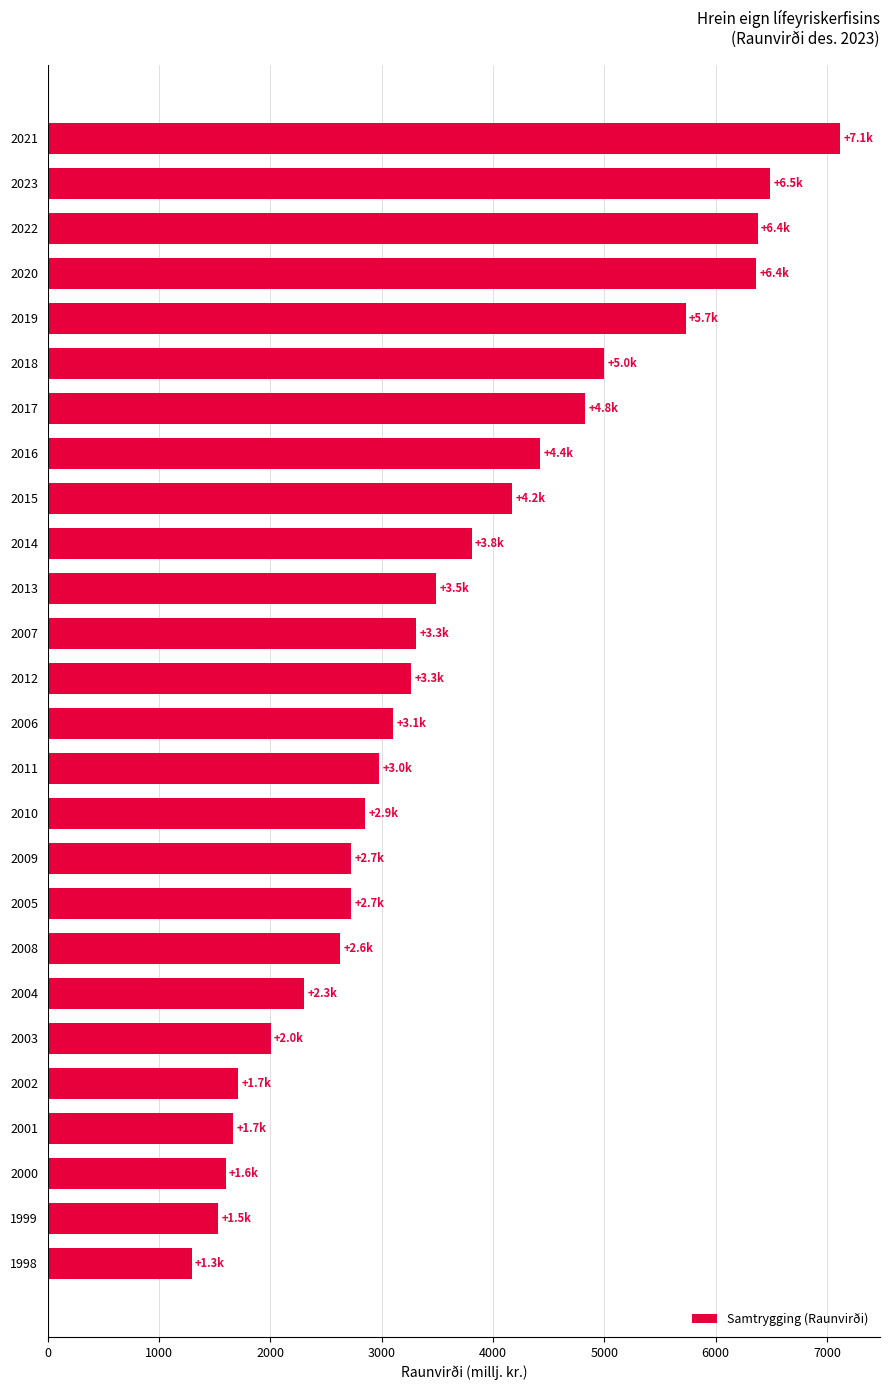

What is the label of the 1st bar from the bottom?

1998